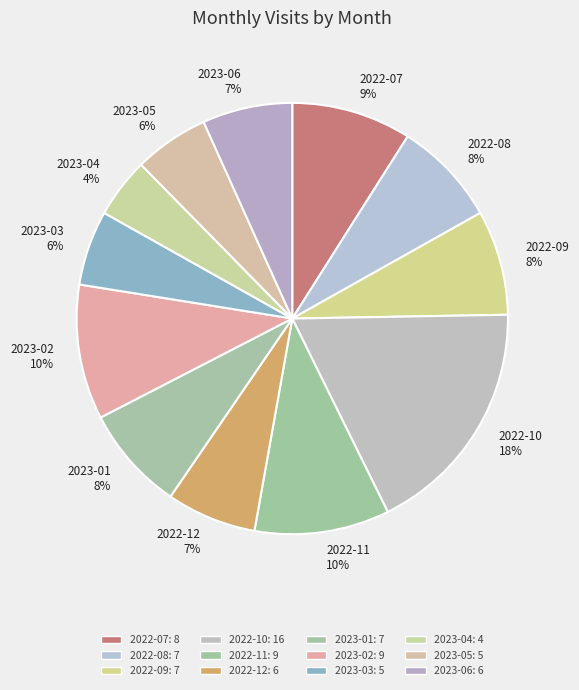

What is the largest slice in the pie chart?

2022-10